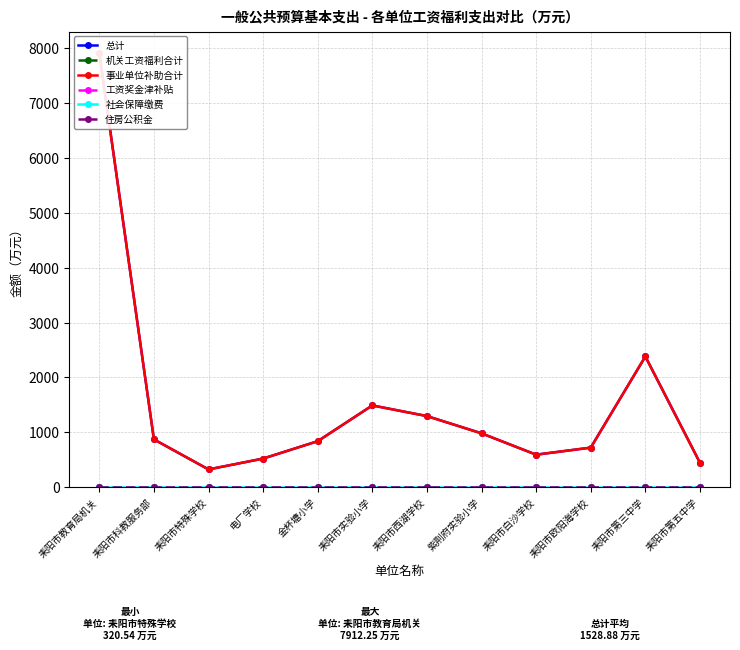

What is the label of the 4th point from the right?

耒阳市白沙学校